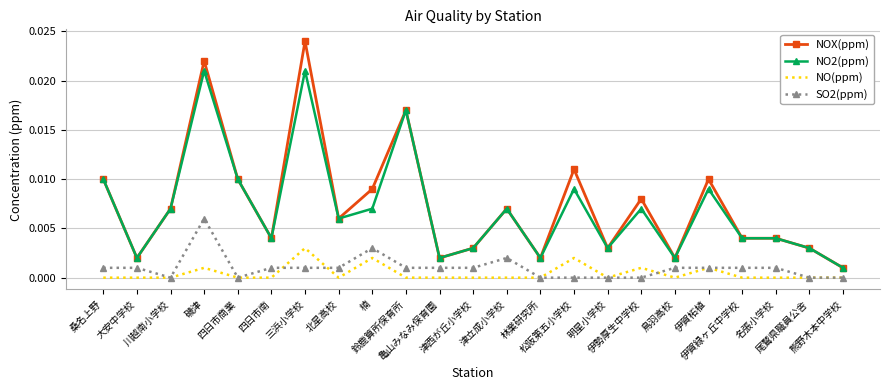

Which series has the largest total across all categories?

NOX(ppm)